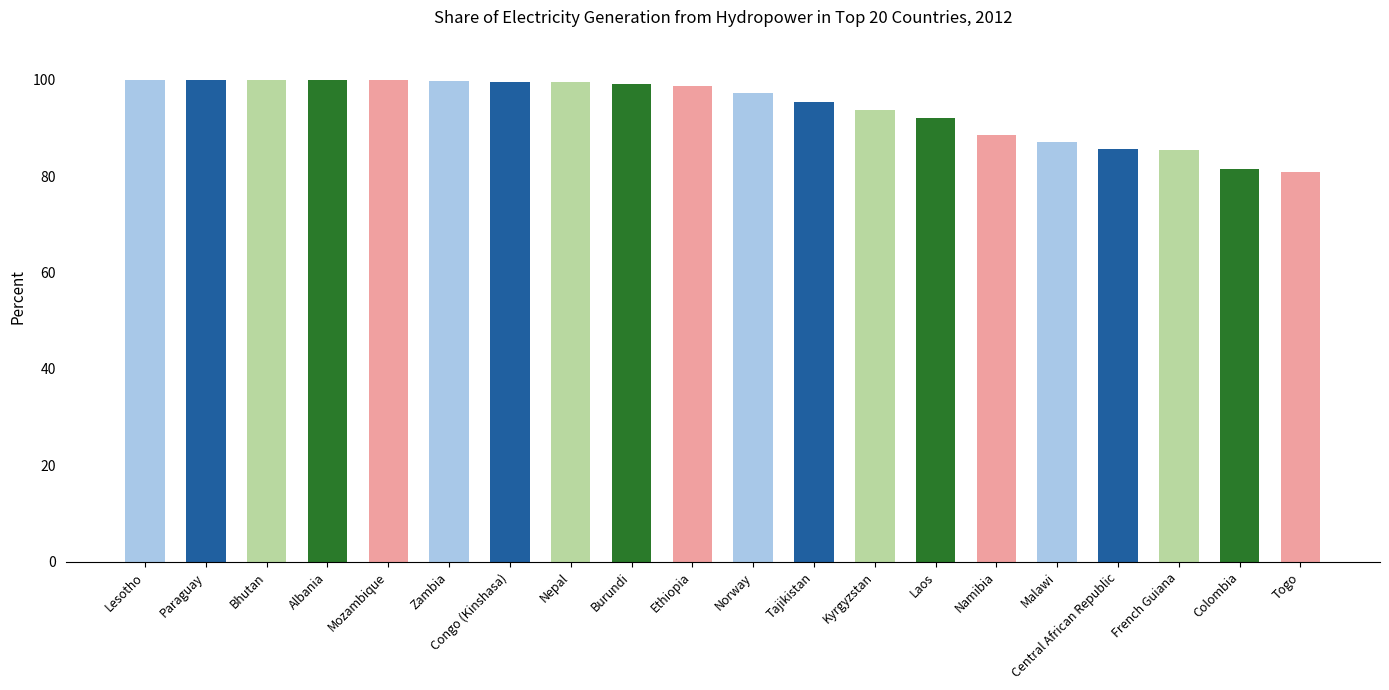

What is the label of the 7th bar from the left?

Congo (Kinshasa)